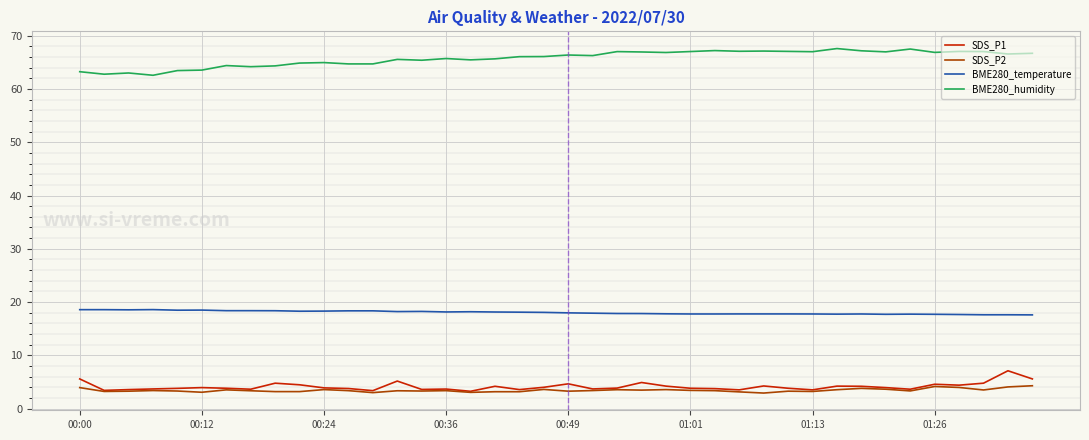

What is the average value of the BME280_humidity series?

65.7